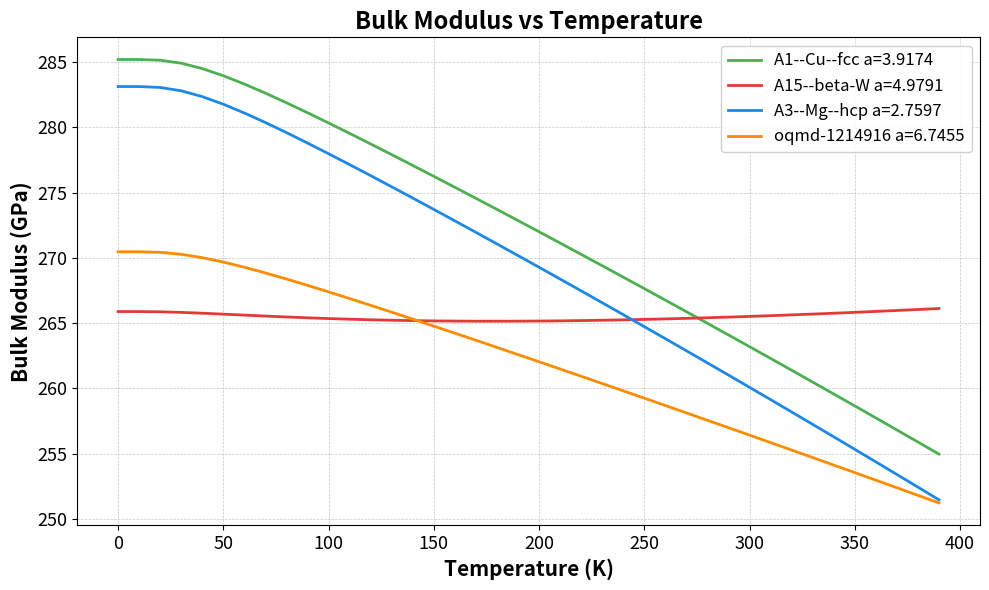

Which series has the largest total across all categories?

A1--Cu--fcc a=3.9174